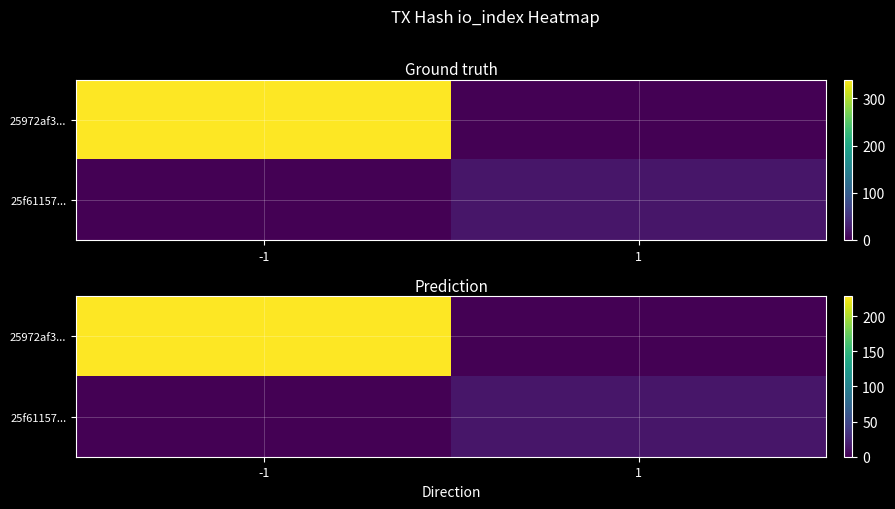

Is it true that 25972af3... equals 104.4 at 1?

False